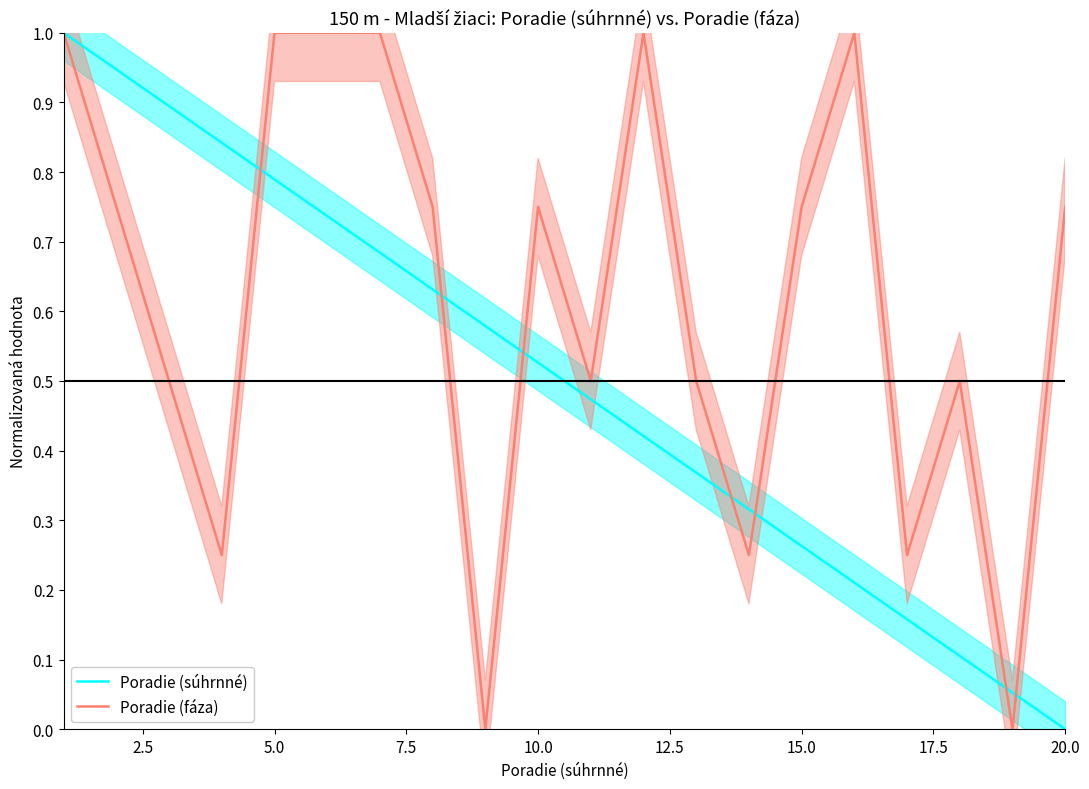

Rank the series by their average value, from lowest to highest.

Poradie (súhrnné), Poradie (fáza)